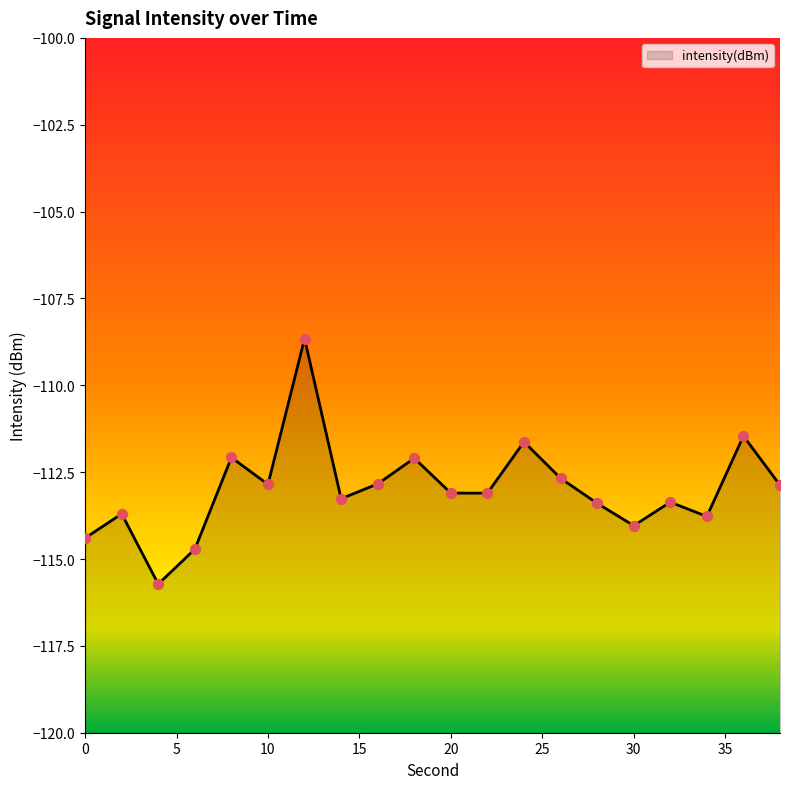

What is the change in value from 0 to 14?

+1.1